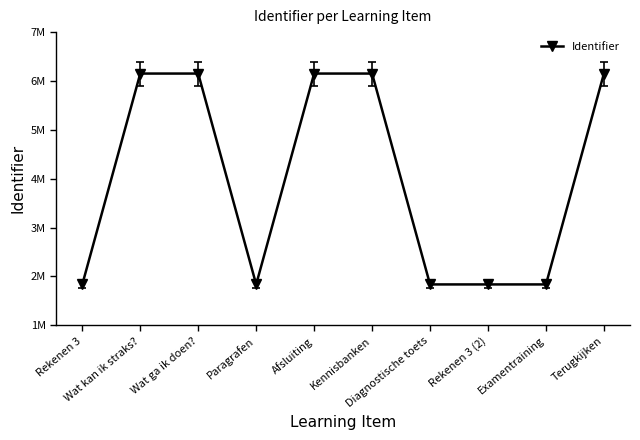

Does the chart have visible grid lines?

No